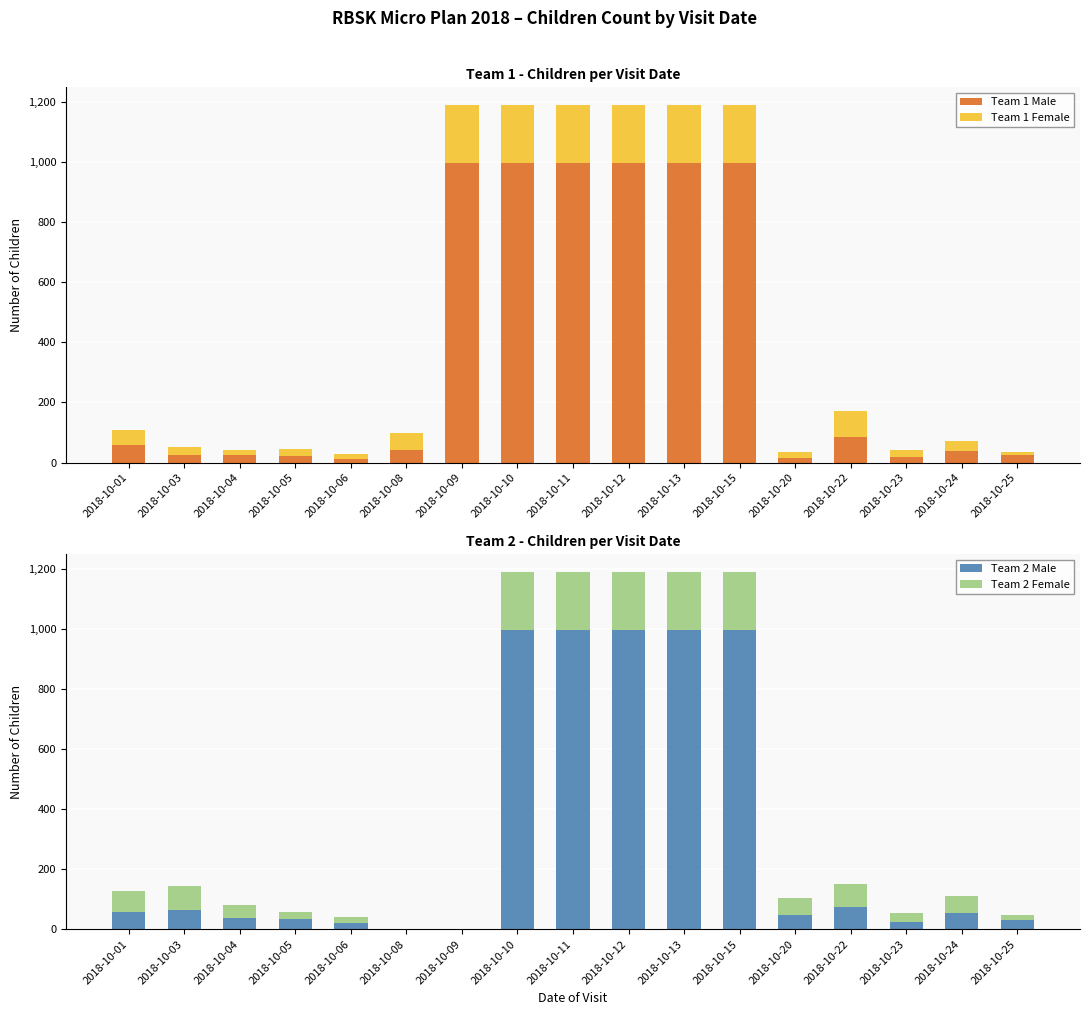

Are the bars horizontal?

No